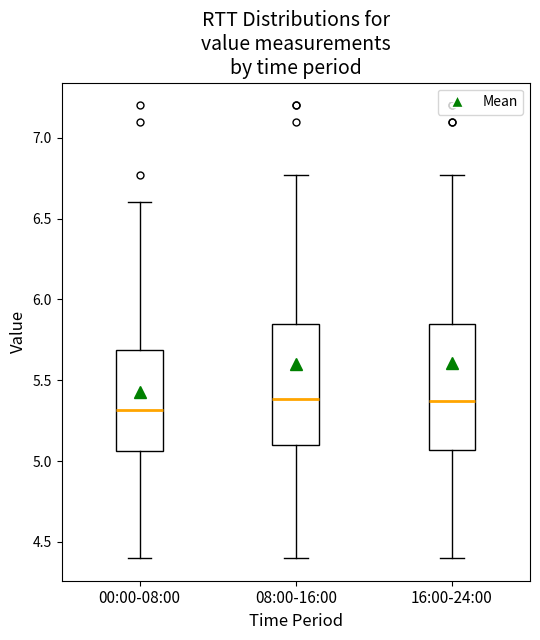

Which box's median line is the lowest?

00:00-08:00